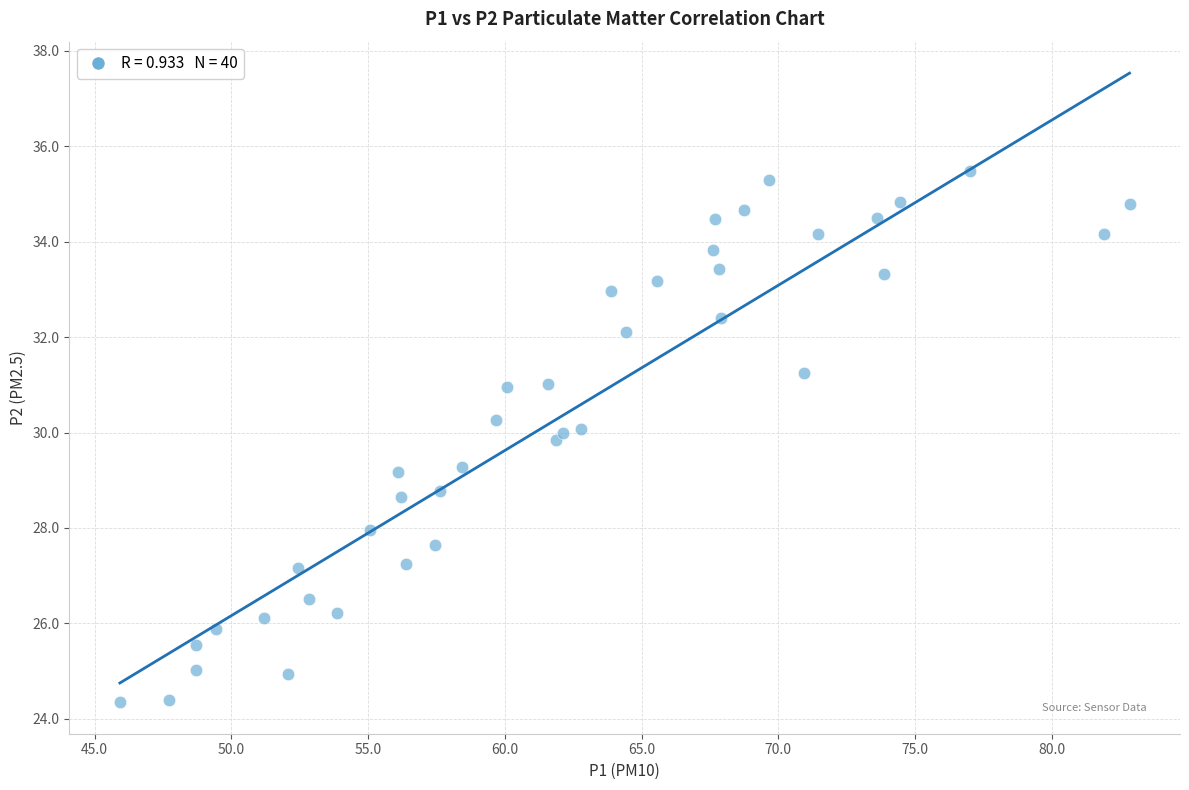

What is the range of Y values (max minus min)?

11.1